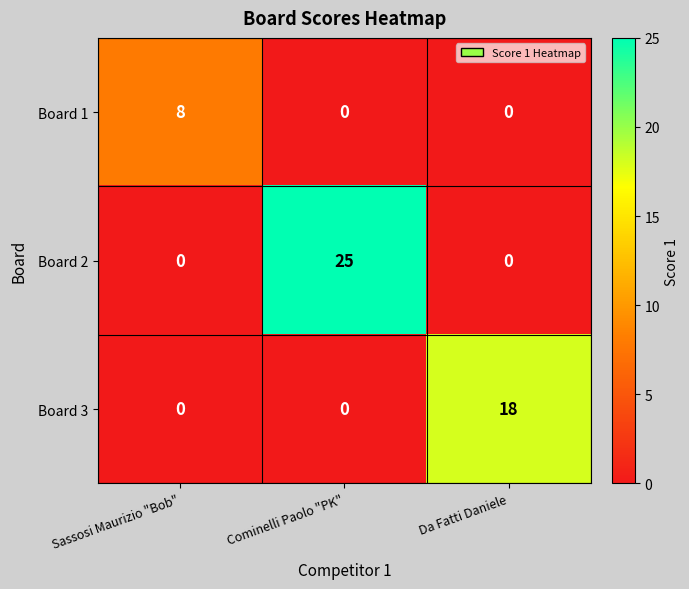

What is the spread (max minus min) of values at Da Fatti Daniele?

18